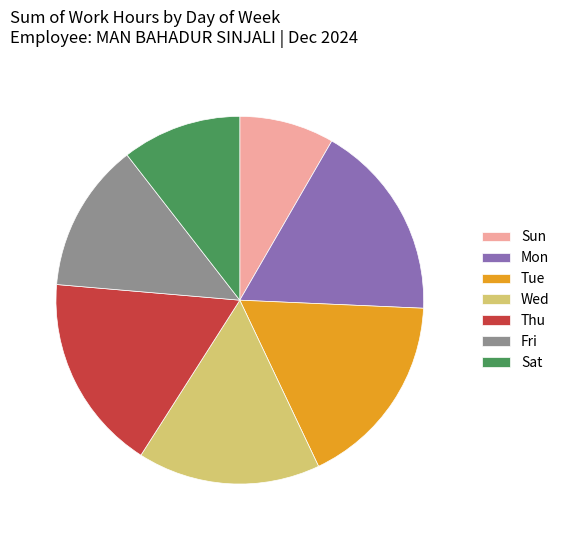

Which has a higher value, Wed or Tue?

Tue